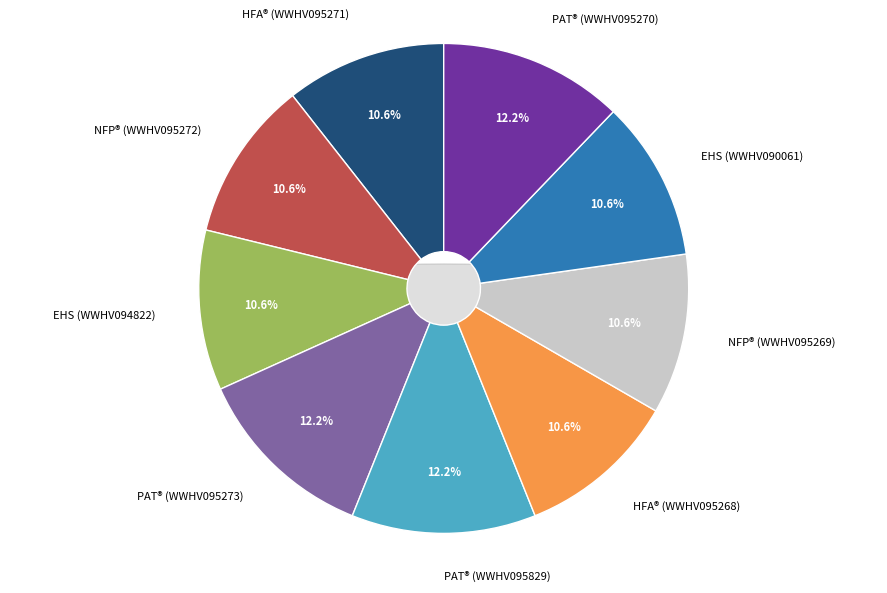

Is it true that Parents as Teachers (PAT)® (Moderate) is 7% of the pie?

False